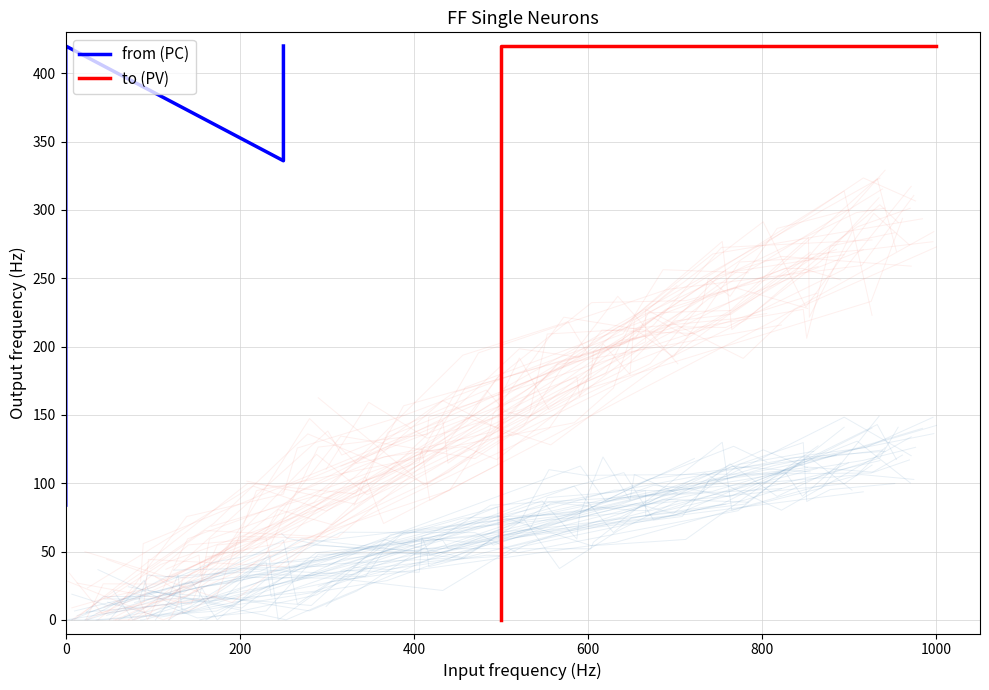

The value of to (PV) at 200 is 55. True or false?

False